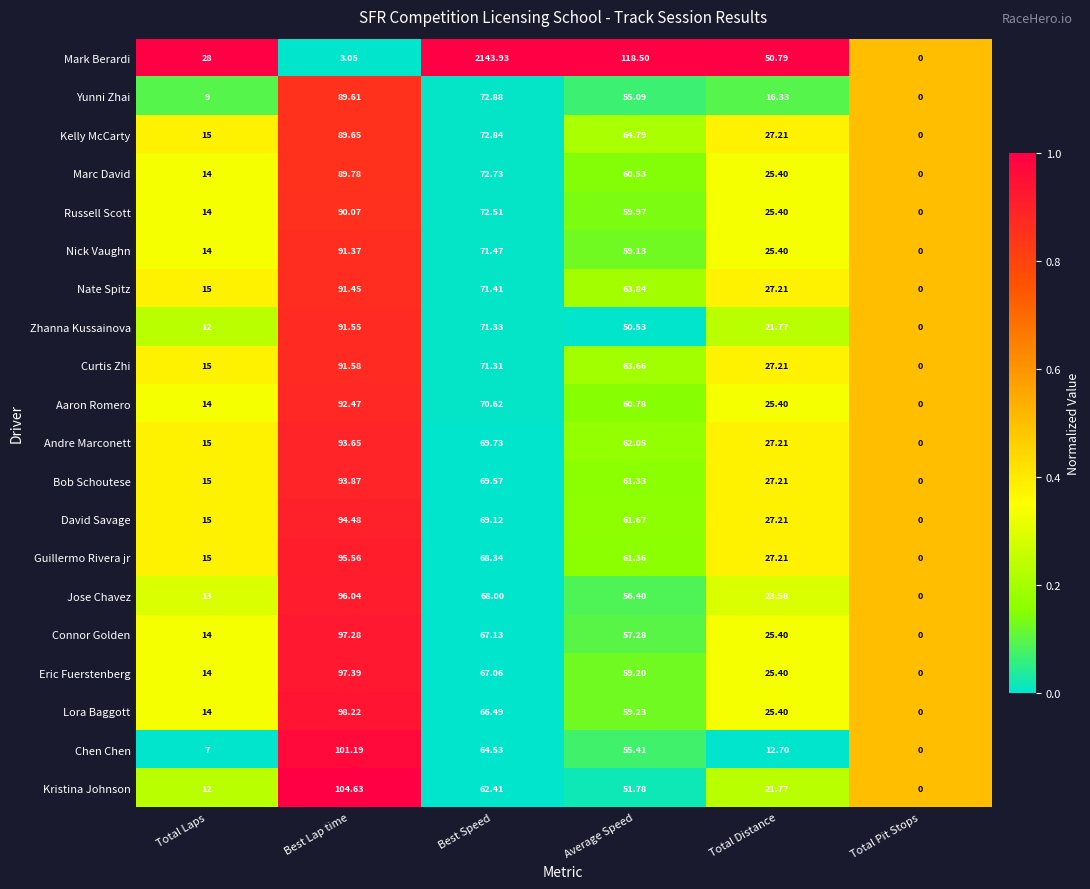

Which series changed the most between Total Laps and Best Speed?

Mark Berardi